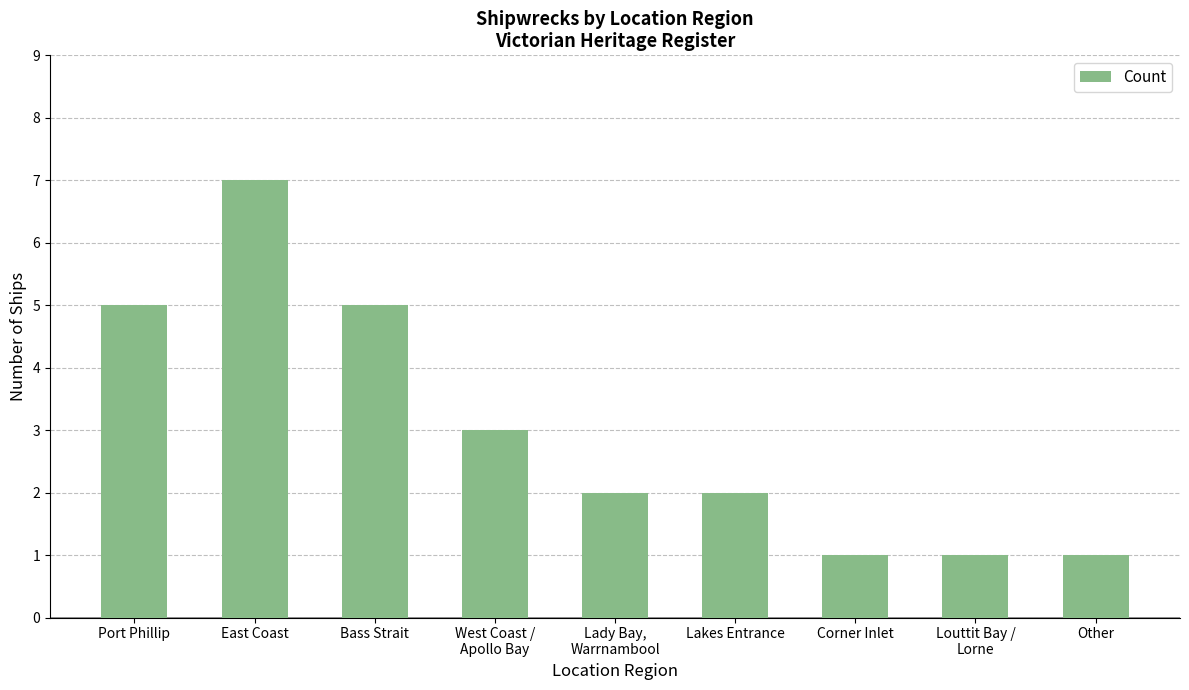

Reading left to right, transcribe all the data shown in this chart.

Port Phillip=5	East Coast=7	Bass Strait=5	West Coast /
Apollo Bay=3	Lady Bay,
Warrnambool=2	Lakes Entrance=2	Corner Inlet=1	Louttit Bay /
Lorne=1	Other=1